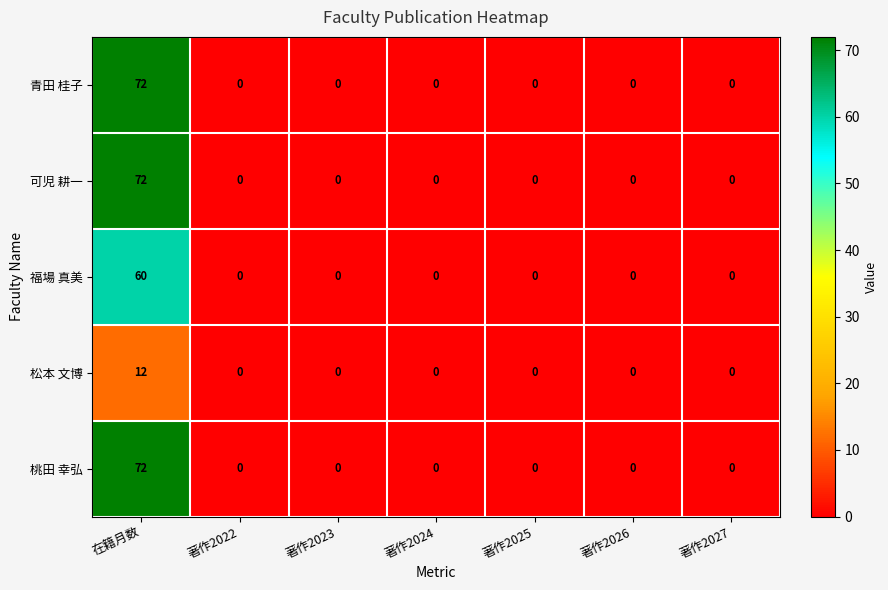

At which category is the sum across all series the highest?

在籍月数